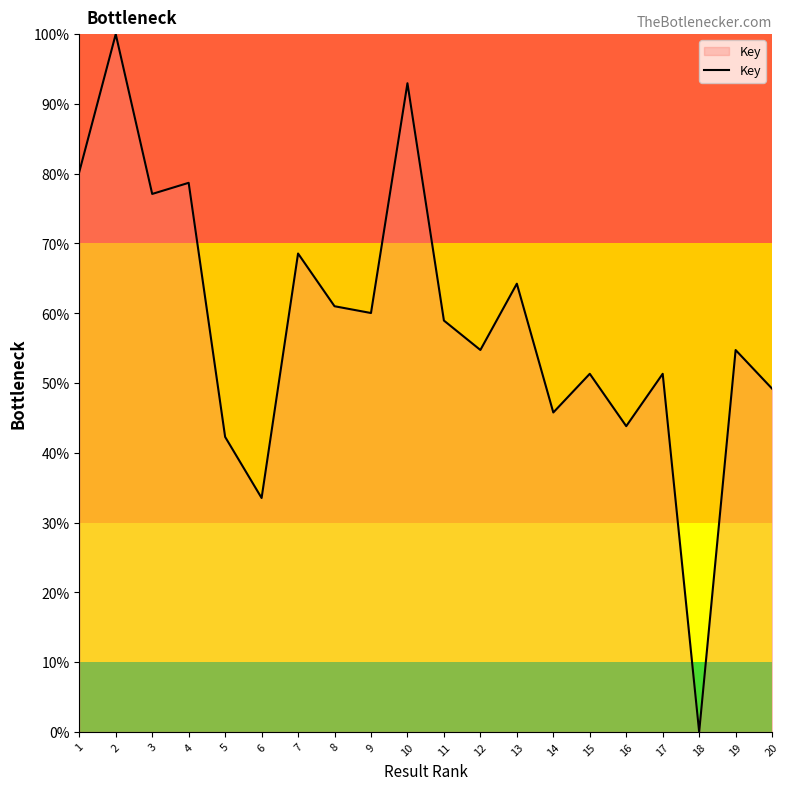

What is the sum of the values at 20 and 16?

93.0